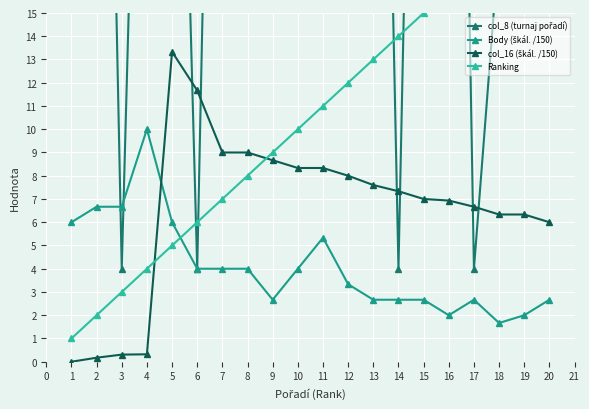

The value of Ranking at 4 is 0.9. True or false?

False